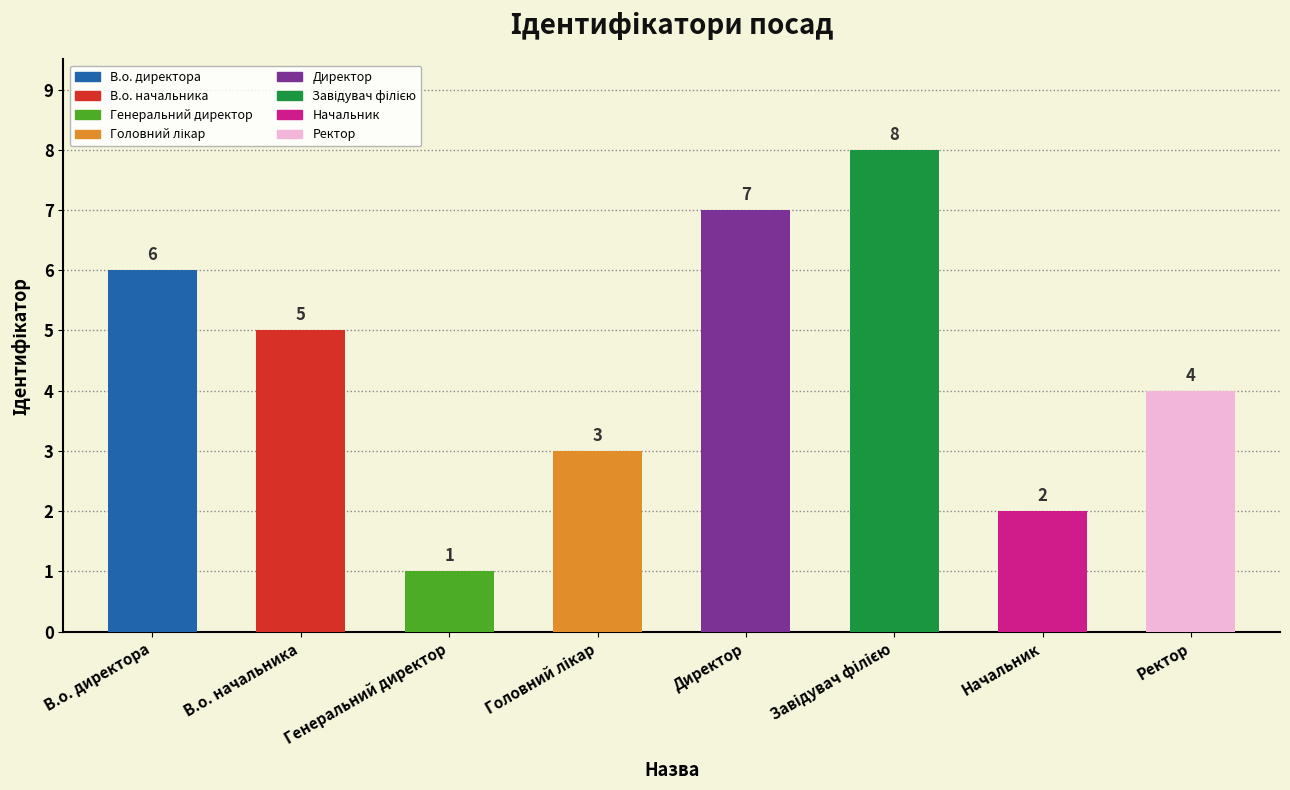

True or false: the data shows 5 at В.о. начальника.

True